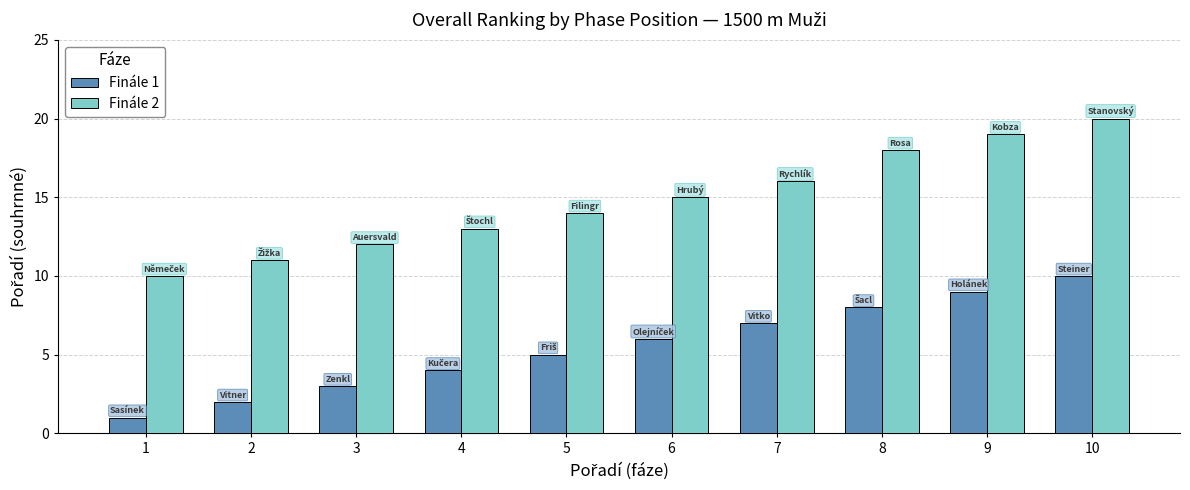

How many data points in Finále 2 are less than 15?

5